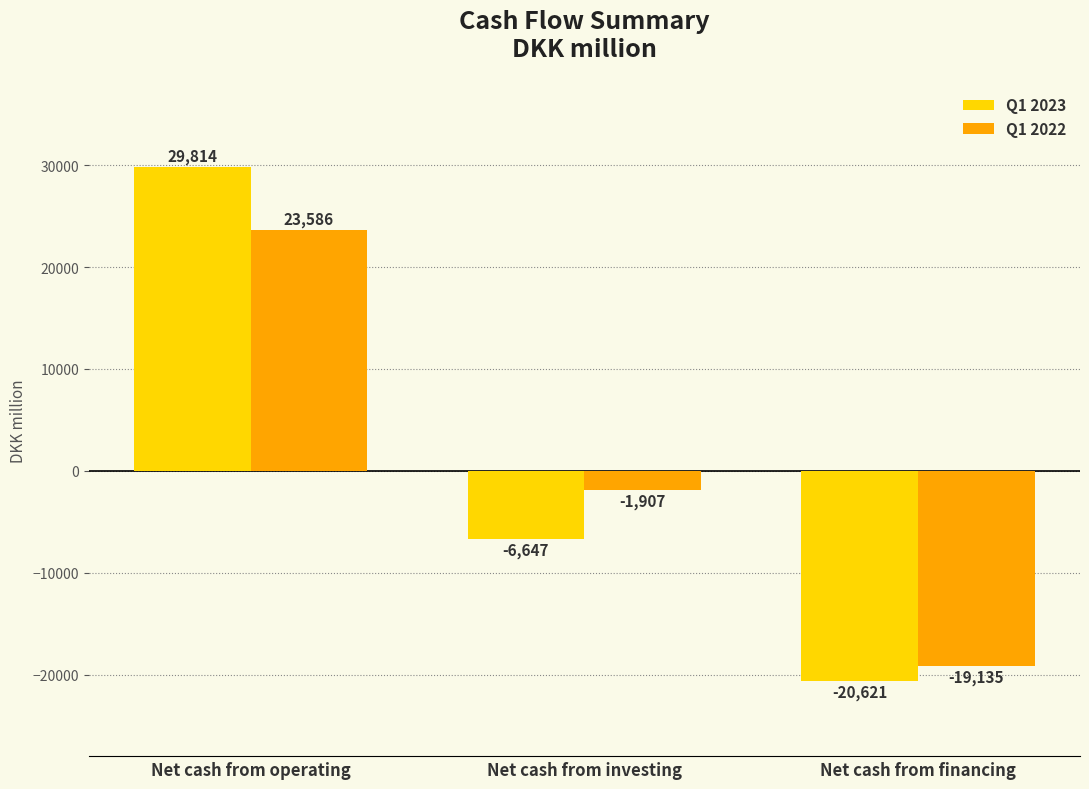

What is the difference between the highest and lowest values at Net cash from financing?

1486